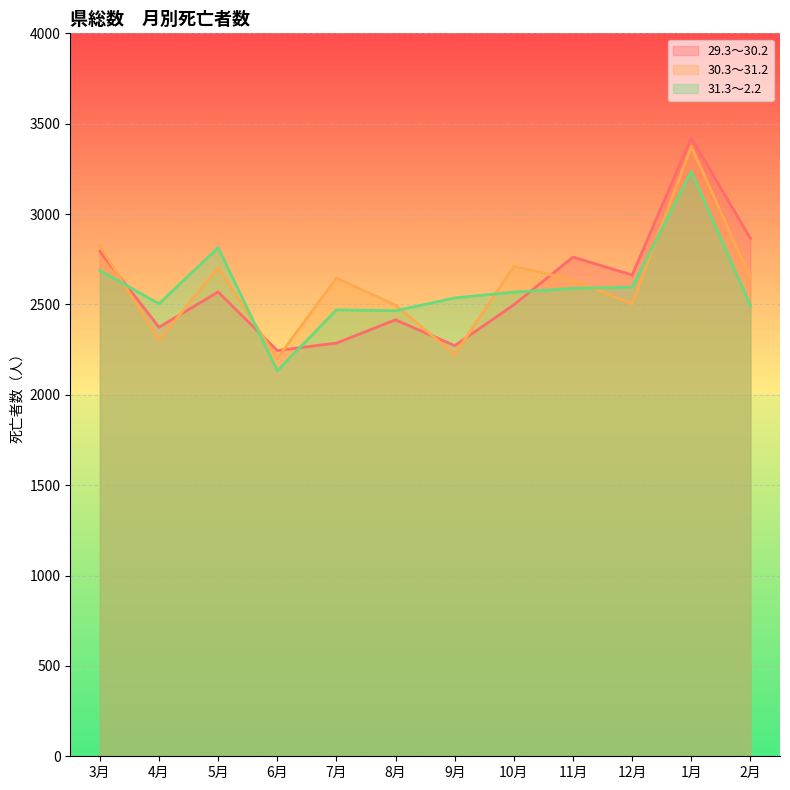

Where do 31.3～2.2 and 29.3～30.2 first cross each other?

3月 and 4月